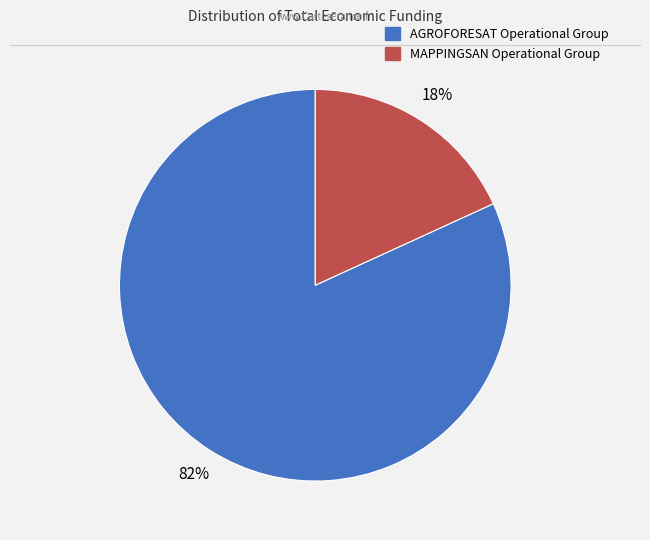

To the nearest percent, what percentage of the pie is AGROFORESAT Operational Group?

82%